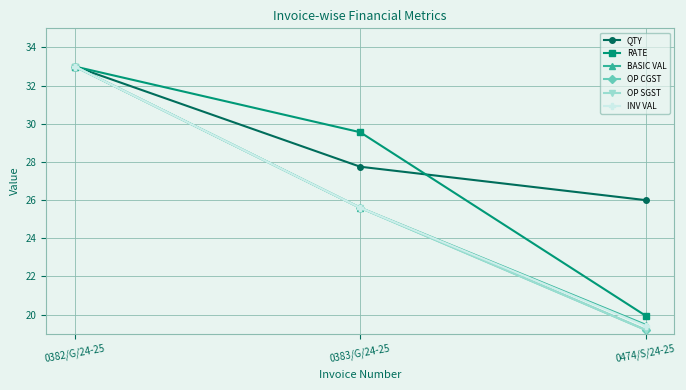

Is it true that QTY equals 15.0 at 0382/G/24-25?

False